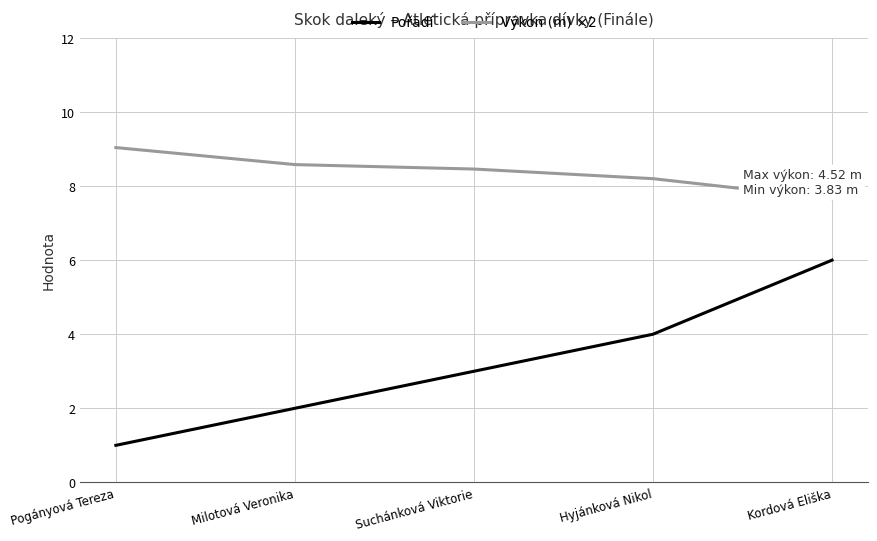

Which series has the largest total across all categories?

Výkon (m) ×2